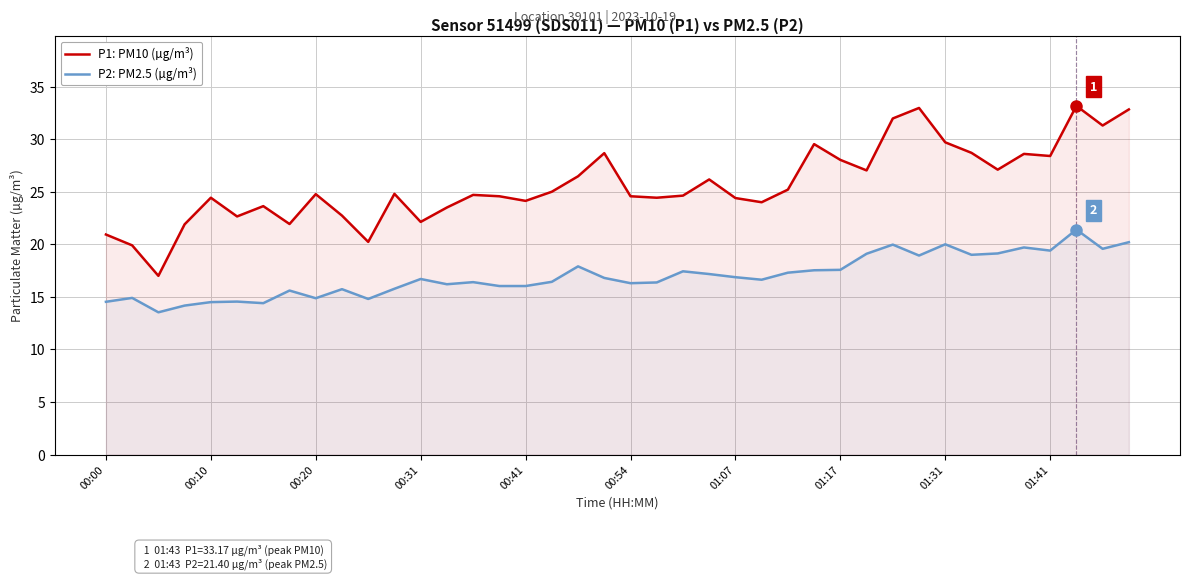

True or false: P2: PM2.5 (µg/m³) and P1: PM10 (µg/m³) intersect in this chart.

False